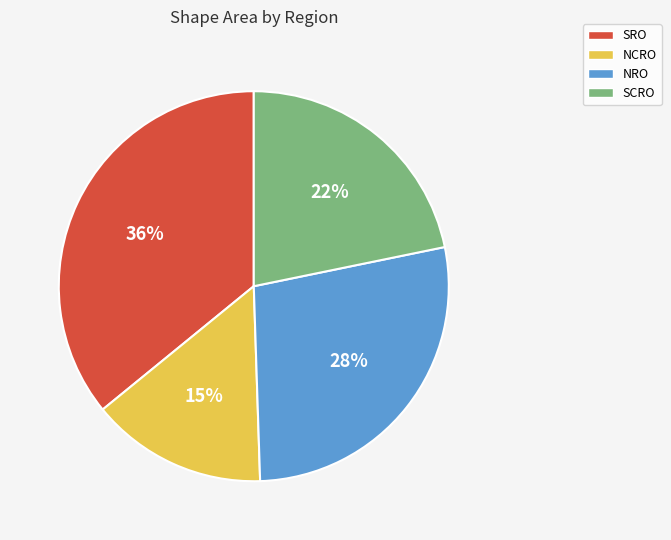

What is the largest slice in the pie chart?

SRO